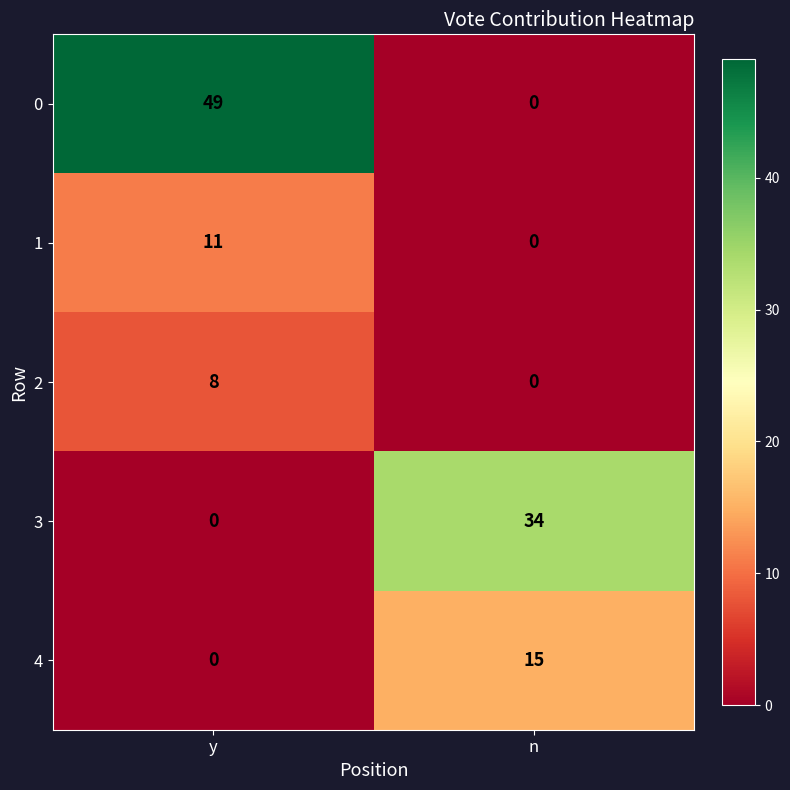

What is the total value across all series at y?

68